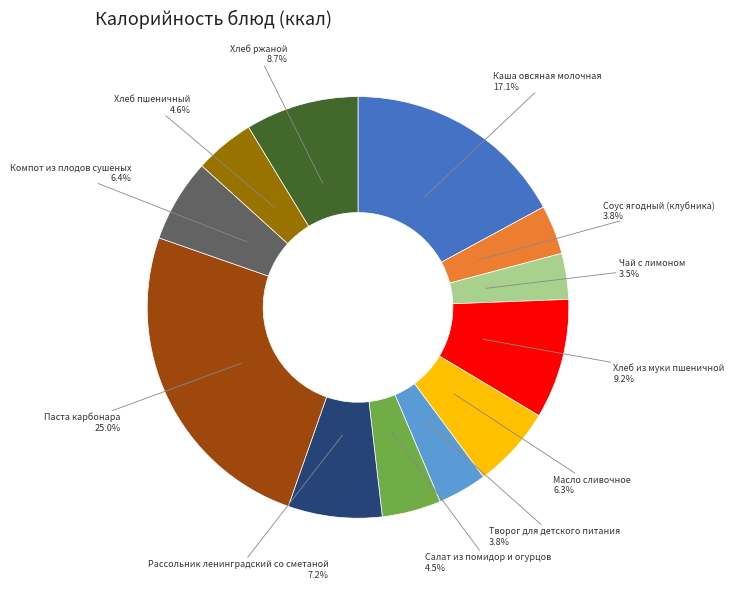

Does Паста карбонара represent more than half of the total?

No